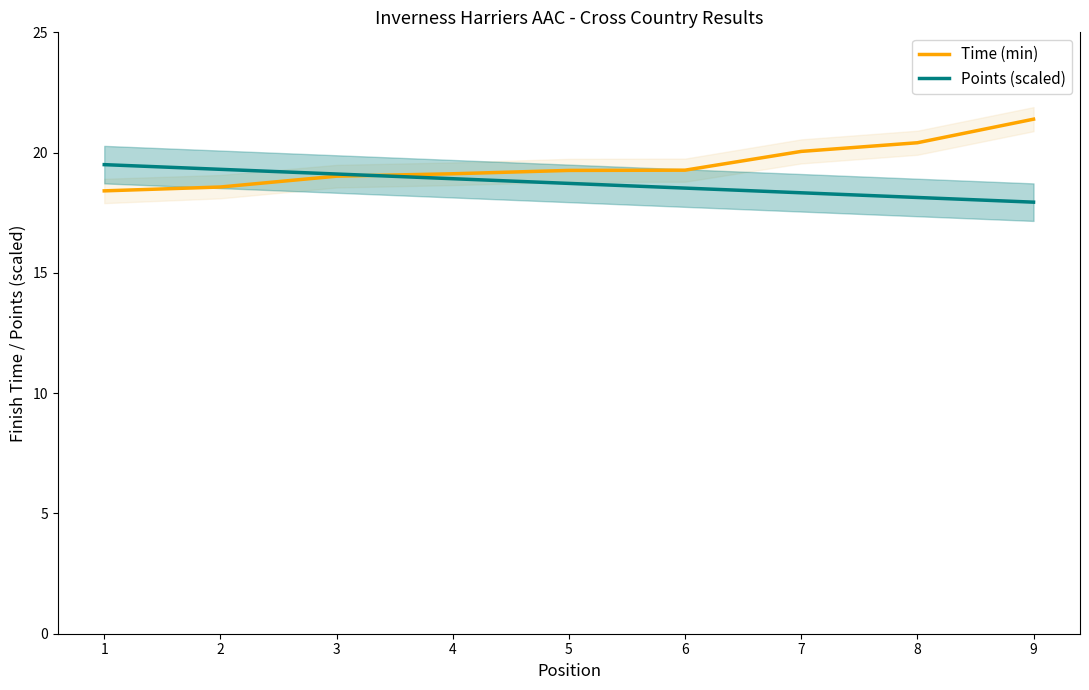

Between 1 and 6, which series saw the biggest shift?

Points (scaled)